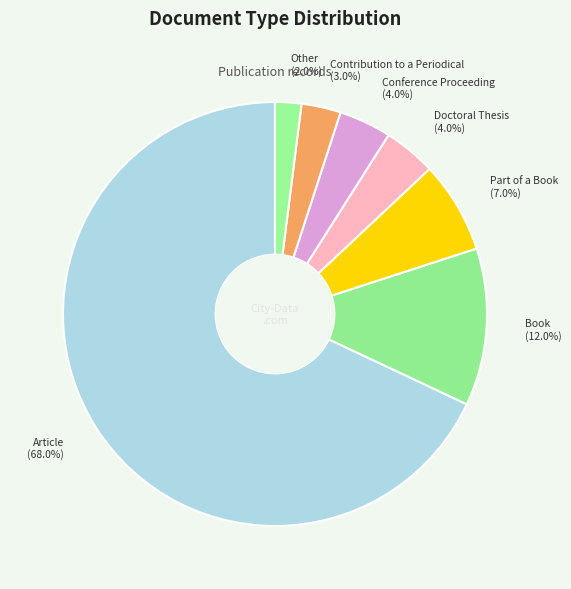

Rank the categories by value from highest to lowest.

Article, Book, Part of a Book, Doctoral Thesis, Conference Proceeding, Contribution to a Periodical, Other